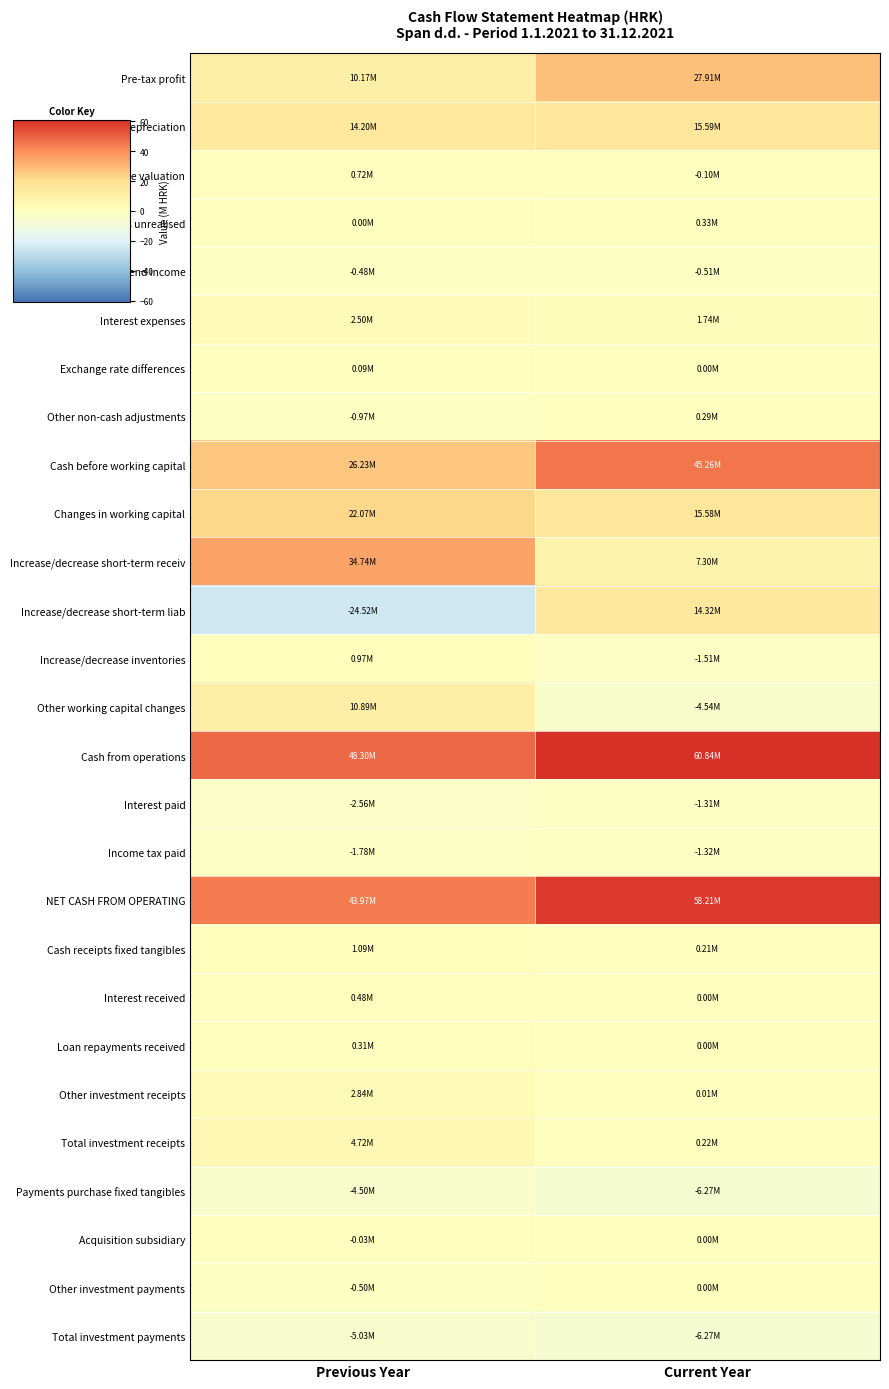

What is the total value across all series at Current Year?

225996224